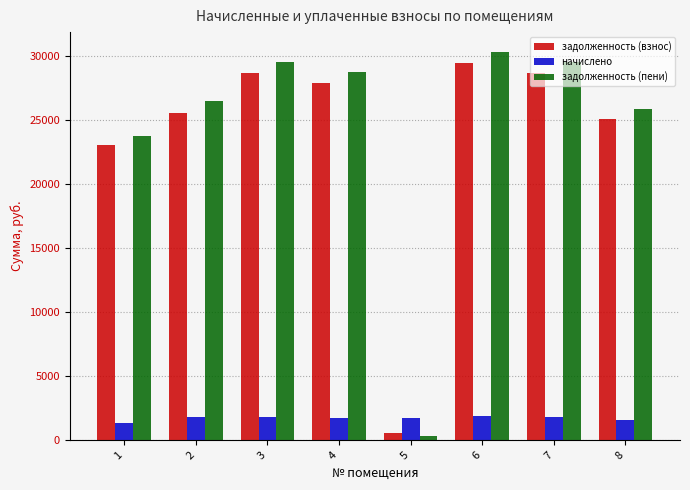

What is the average value of the задолженность (пени) series?

24351.1